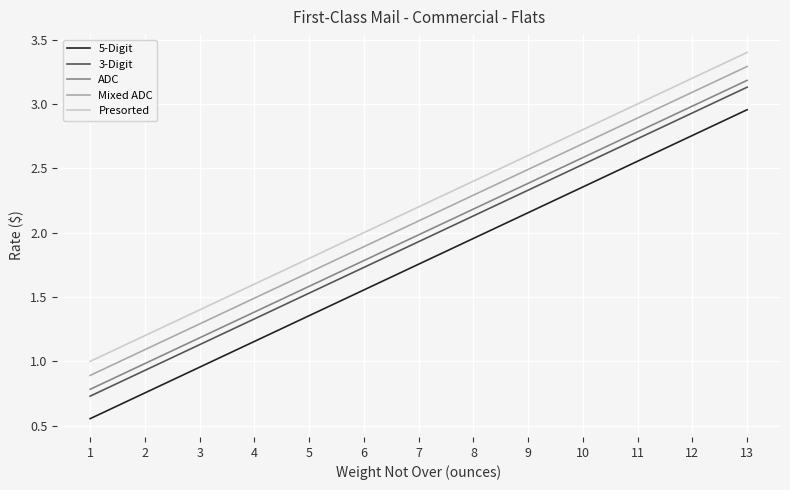

What is the difference between the highest and lowest values at 3?

0.4